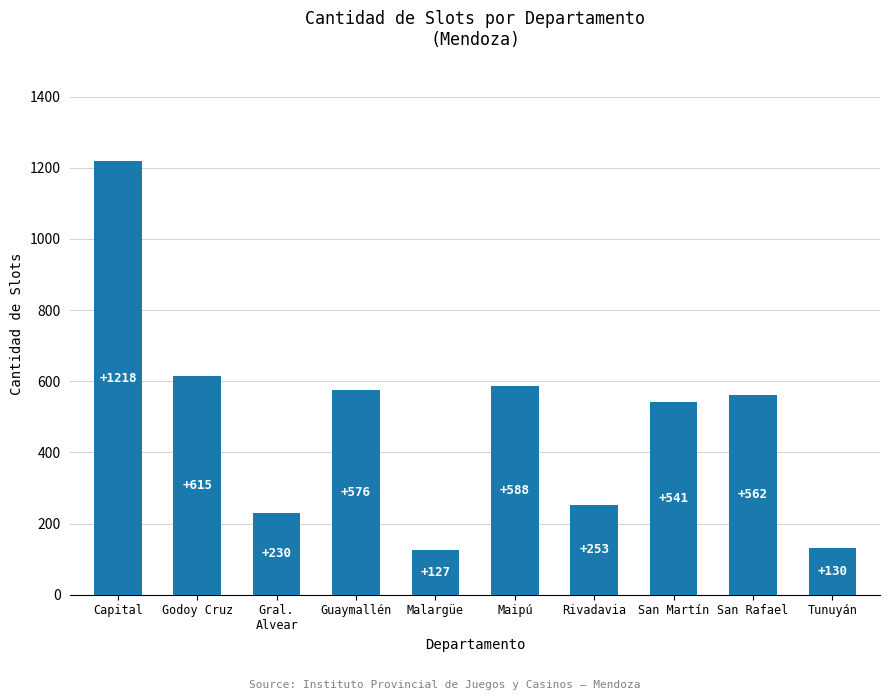

Which category has the highest value across all series?

Capital